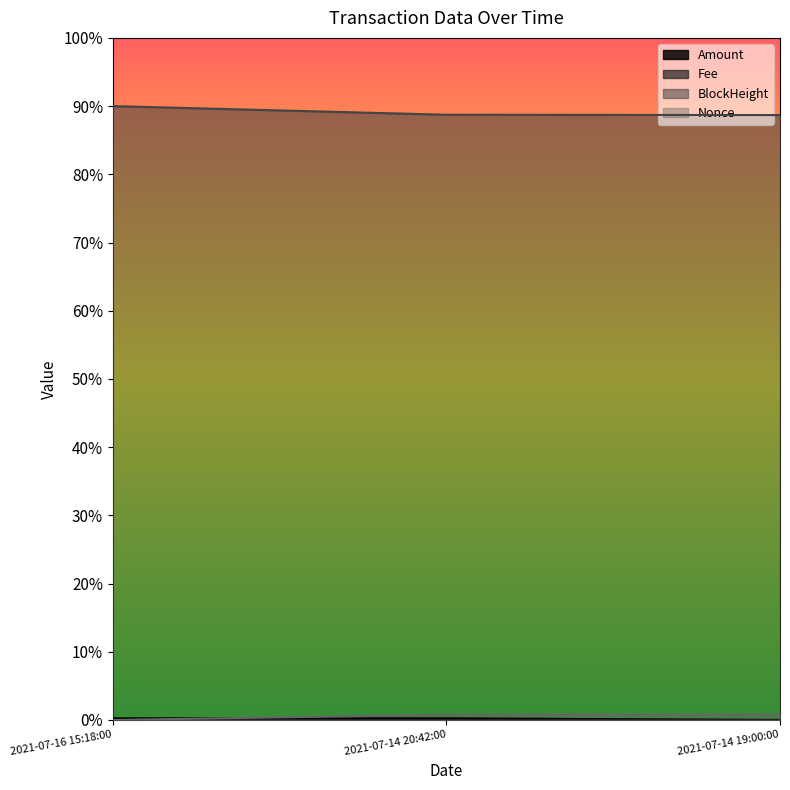

What value does the BlockHeight series have at 2021-07-14 19:00:00?

0.9